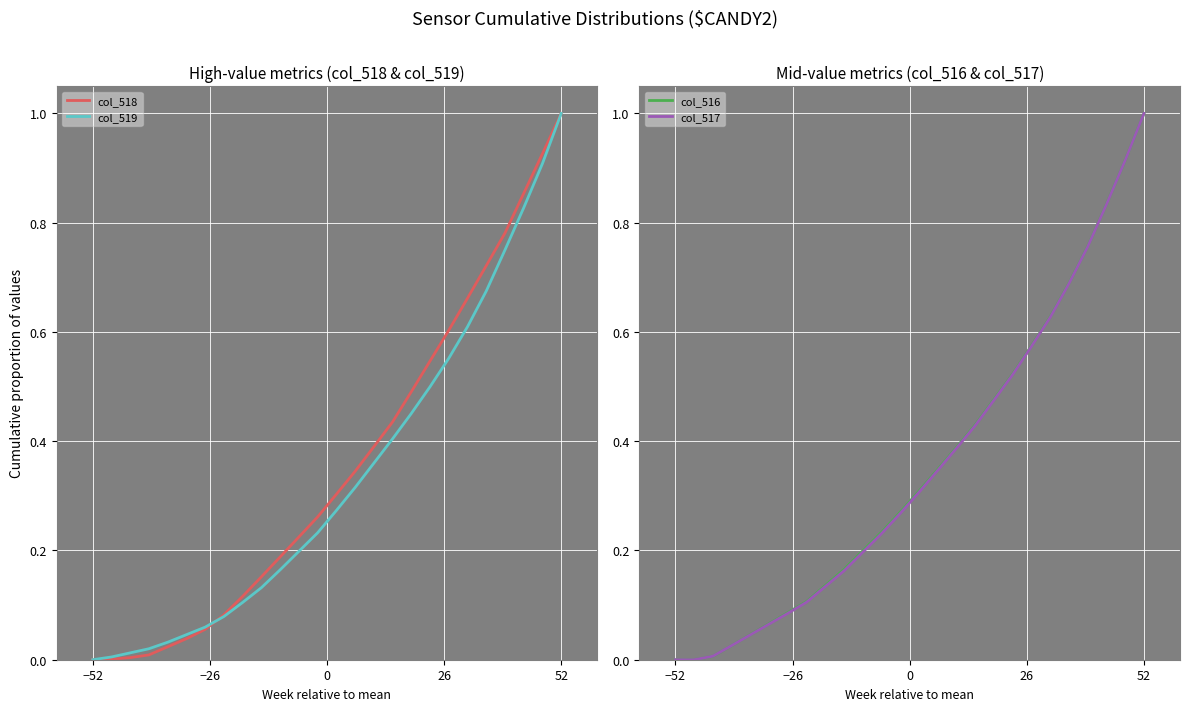

Which series has the largest total across all categories?

col_516